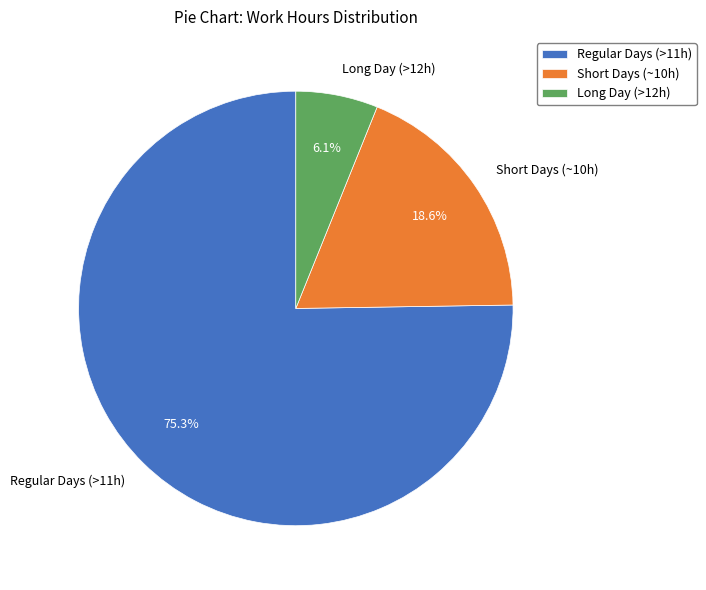

What percentage do Long Day (>12h) and Short Days (~10h) together represent?

24.7%